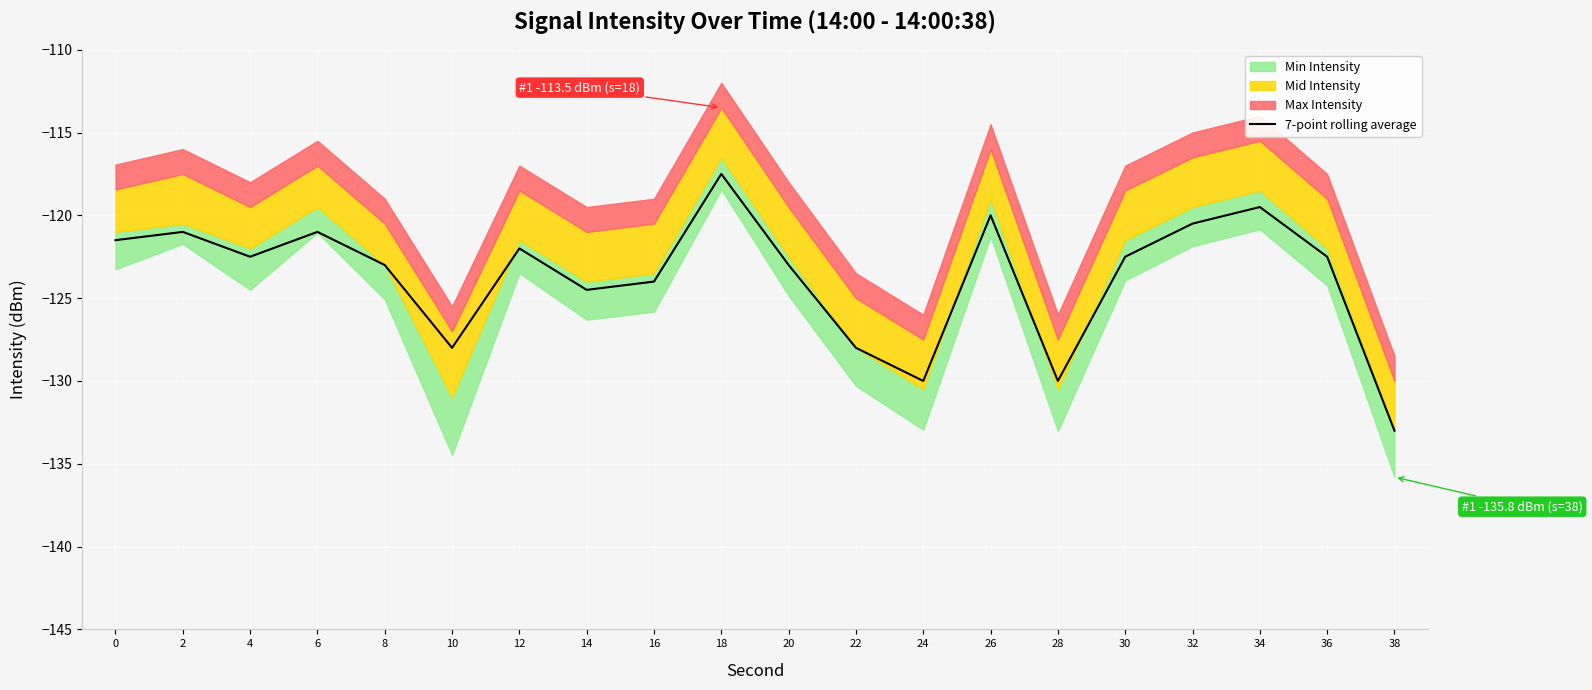

The chart shows a value of -133.0 at 38. True or false?

True